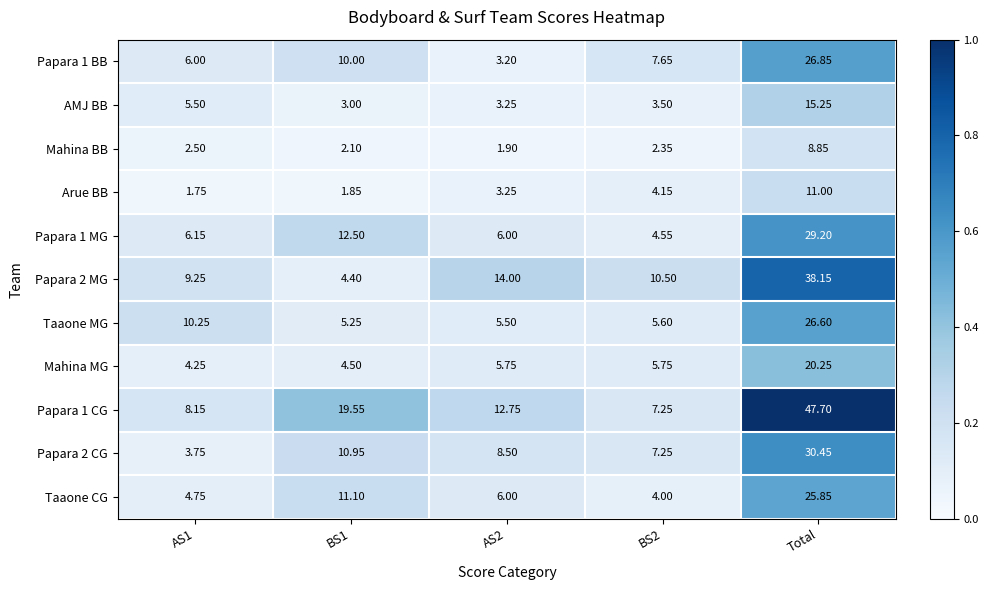

Which category has the highest value across all series?

Total